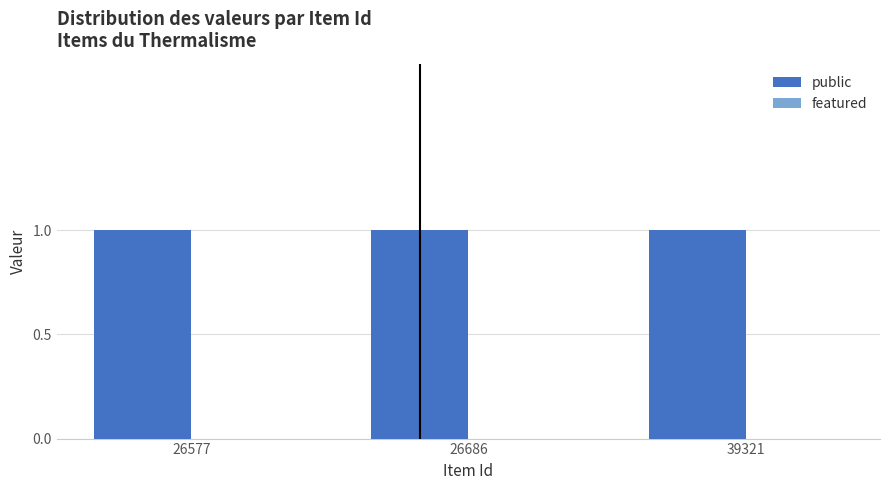

The public series shows 1 at 26577. True or false?

True